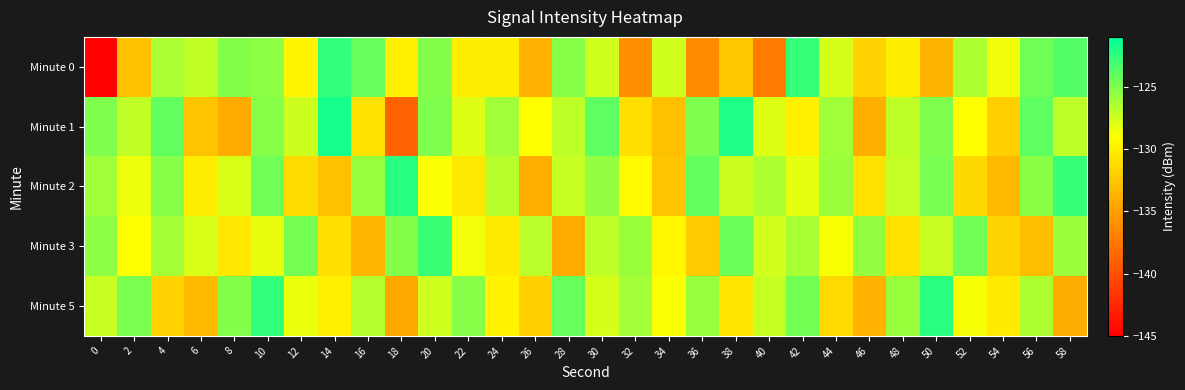

Which has a higher value, 22 or 14?

14